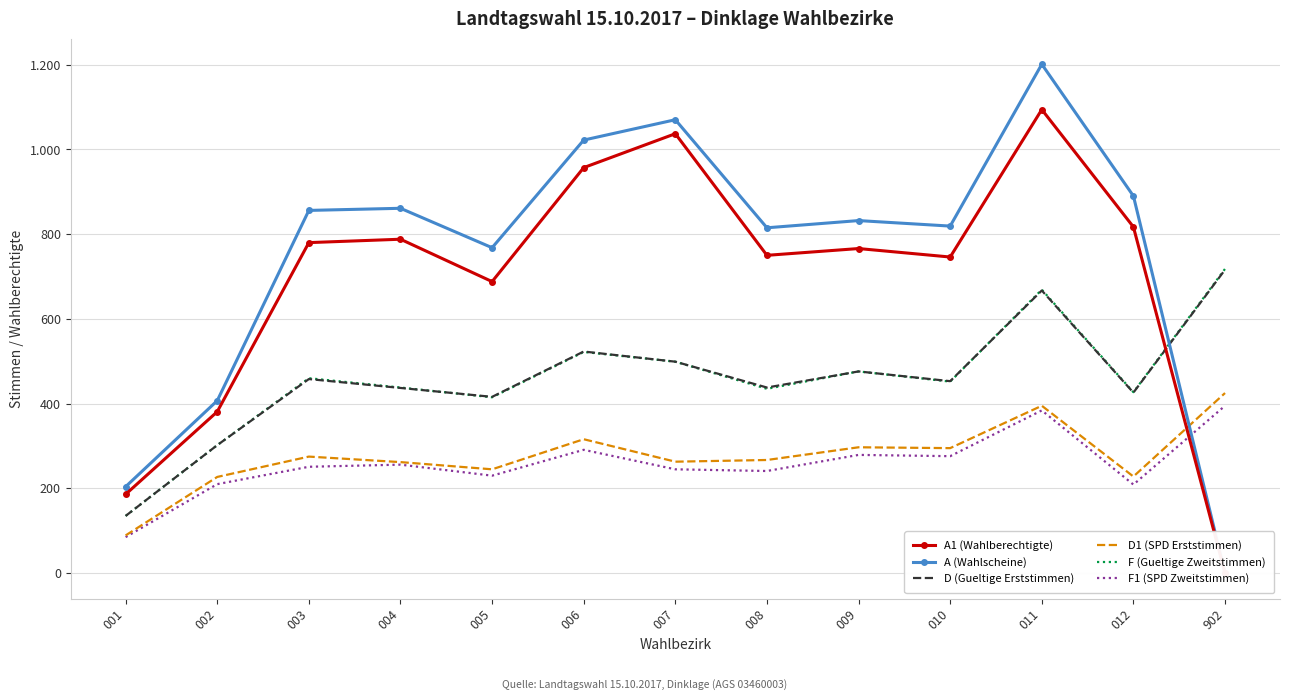

Which series has the largest total across all categories?

A (Wahlscheine)